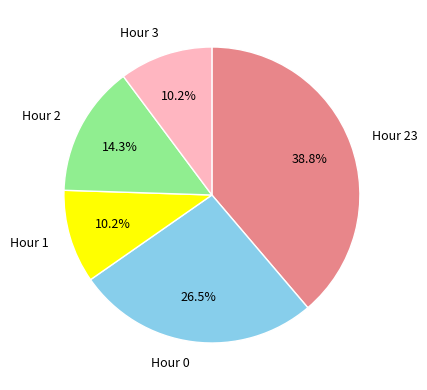

To the nearest percent, what percentage of the pie is Hour 23?

39%